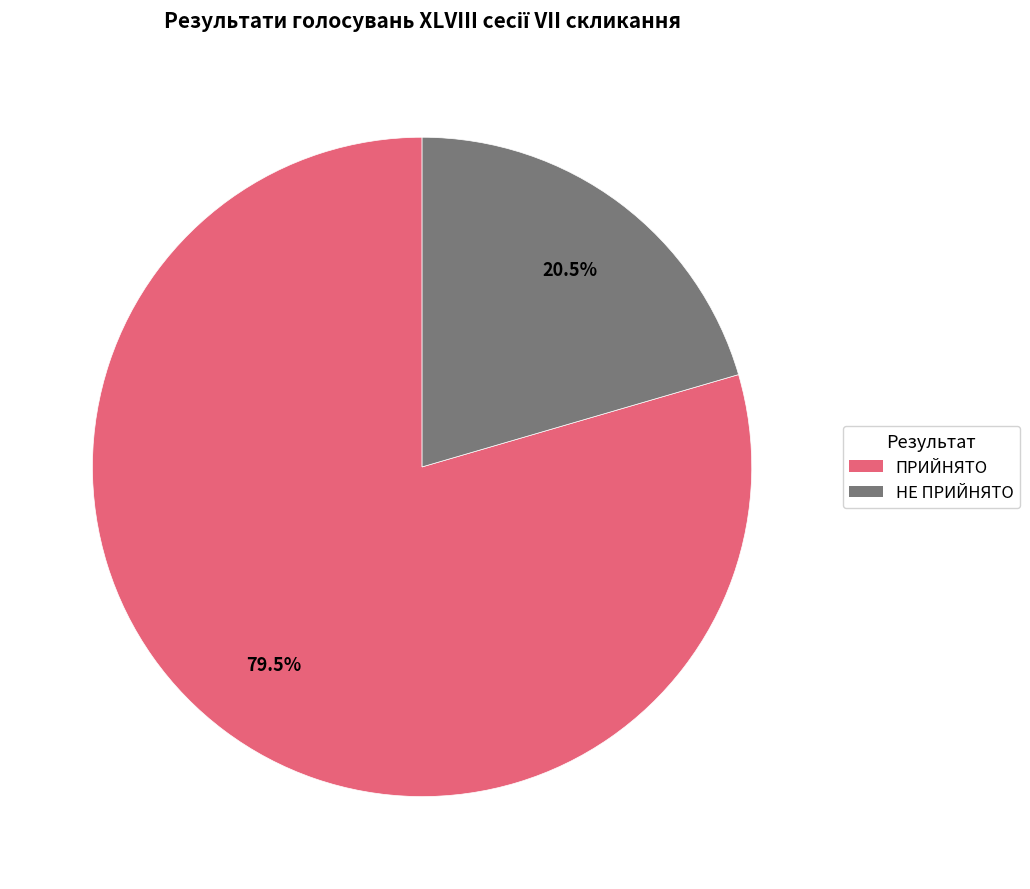

Which slice represents more than half of the pie?

ПРИЙНЯТО